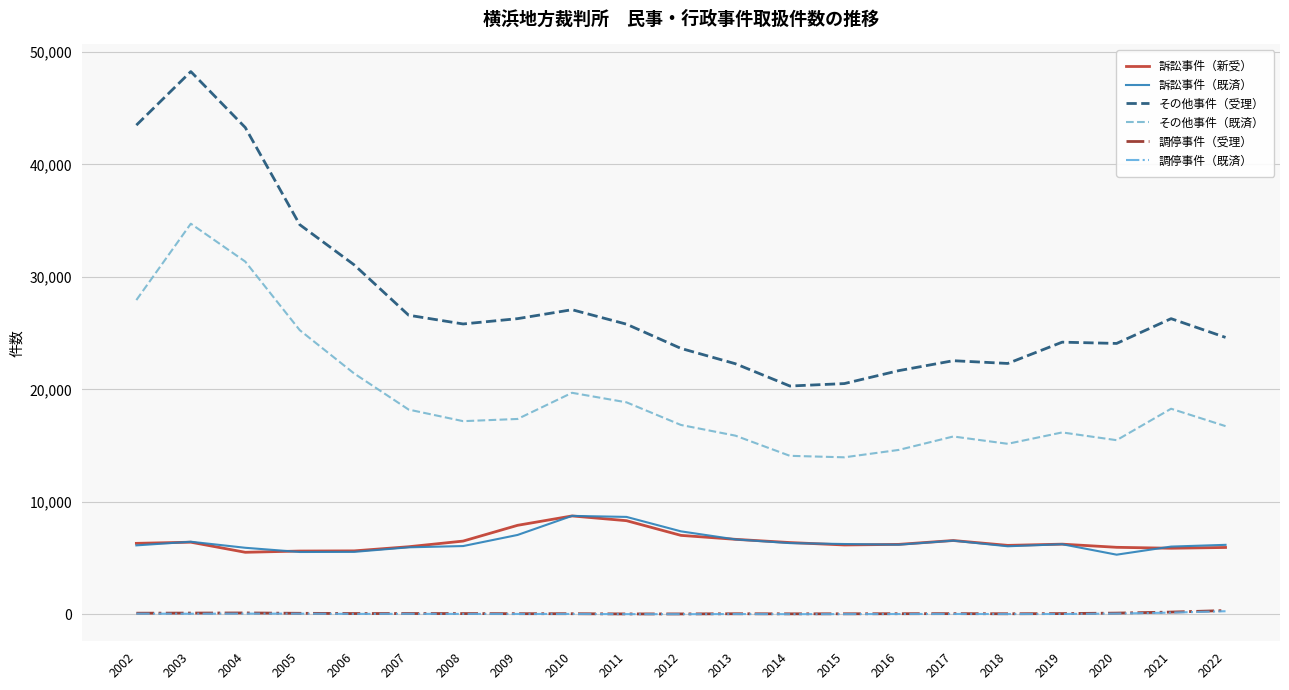

What is the sum of all その他事件（受理） values?

584884